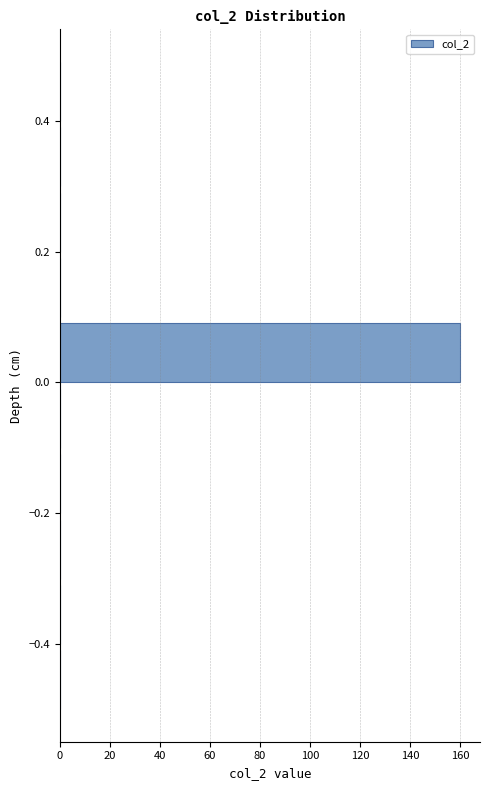

Reading bottom to top, transcribe this chart: for each bar, give the range it covers on the y-axis and its length. The values are not printed on the chart, so give them approximately, as read against the axis.

-0.5 to -0.4: 0
-0.4 to -0.3: 0
-0.3 to -0.2: 0
-0.2 to -0.1: 0
-0.1 to 0.0: 0
0.0 to 0.1: 160
0.1 to 0.2: 0
0.2 to 0.3: 0
0.3 to 0.4: 0
0.4 to 0.5: 0